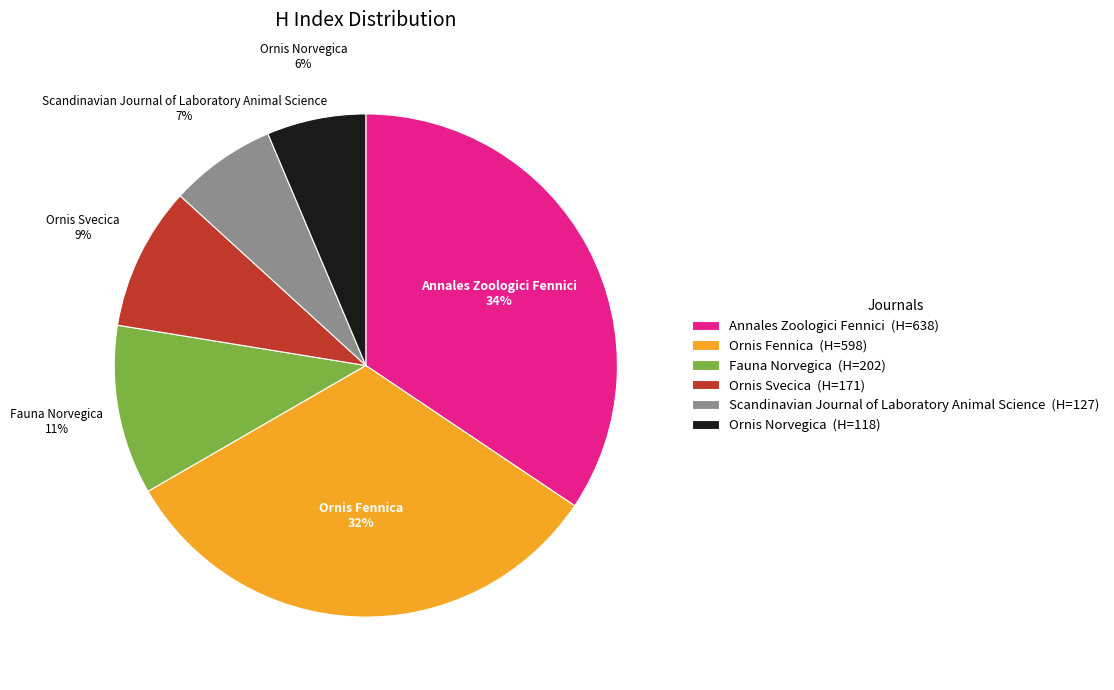

Is the sum of Ornis Fennica and Ornis Norvegica greater than half?

No